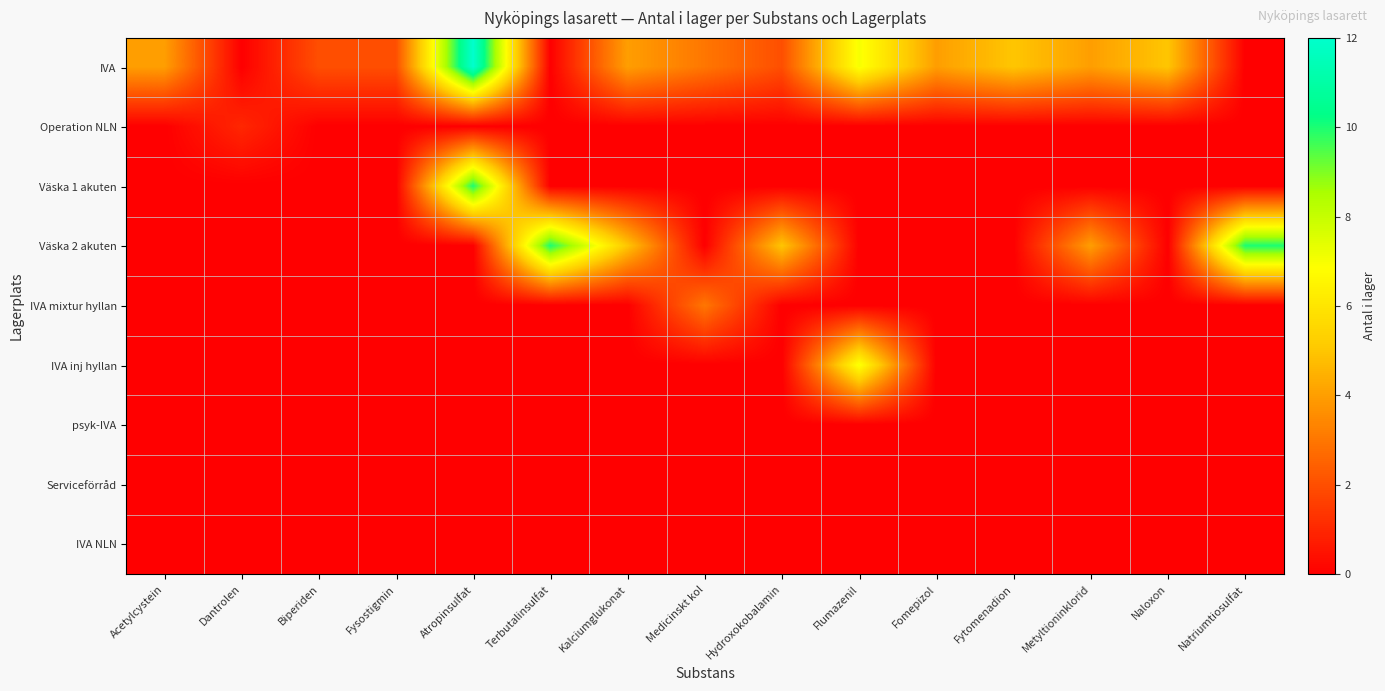

Which has a higher value, Biperiden or Naloxon?

Naloxon